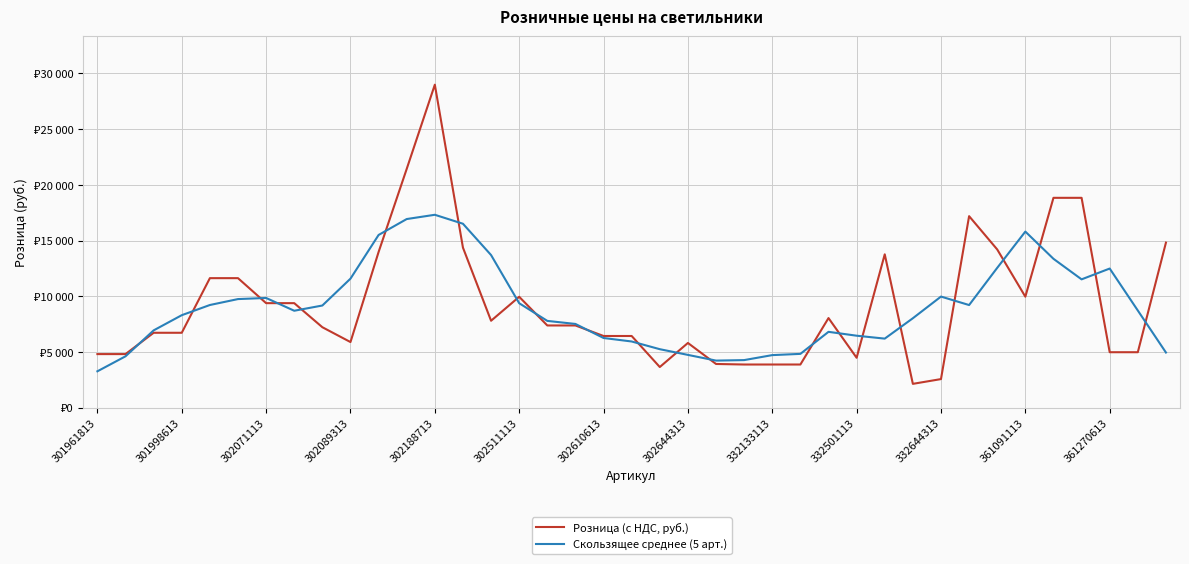

Is this an area chart (filled region under the line)?

No